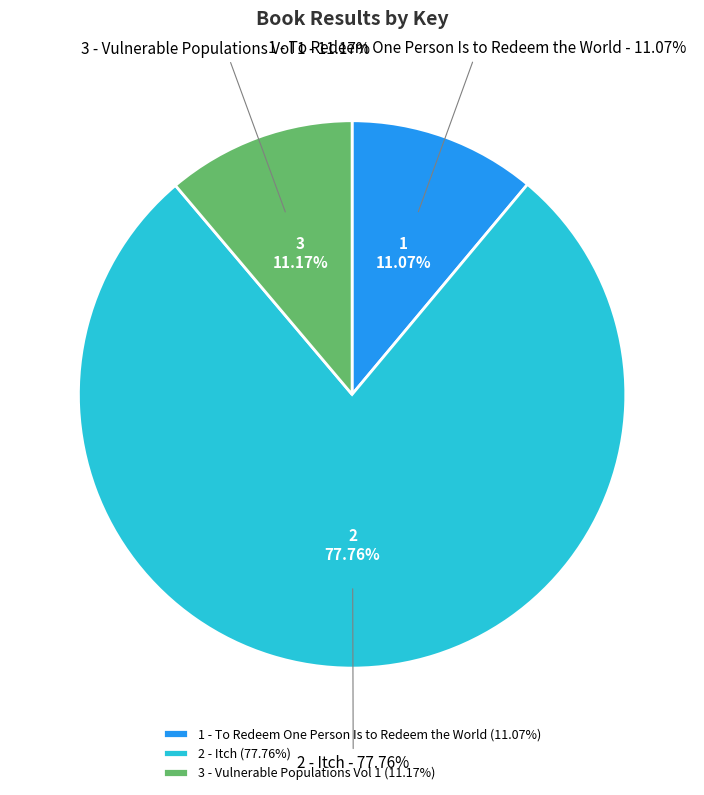

To the nearest percent, what percentage of the pie is 3 - Vulnerable Populations Vol 1?

11%